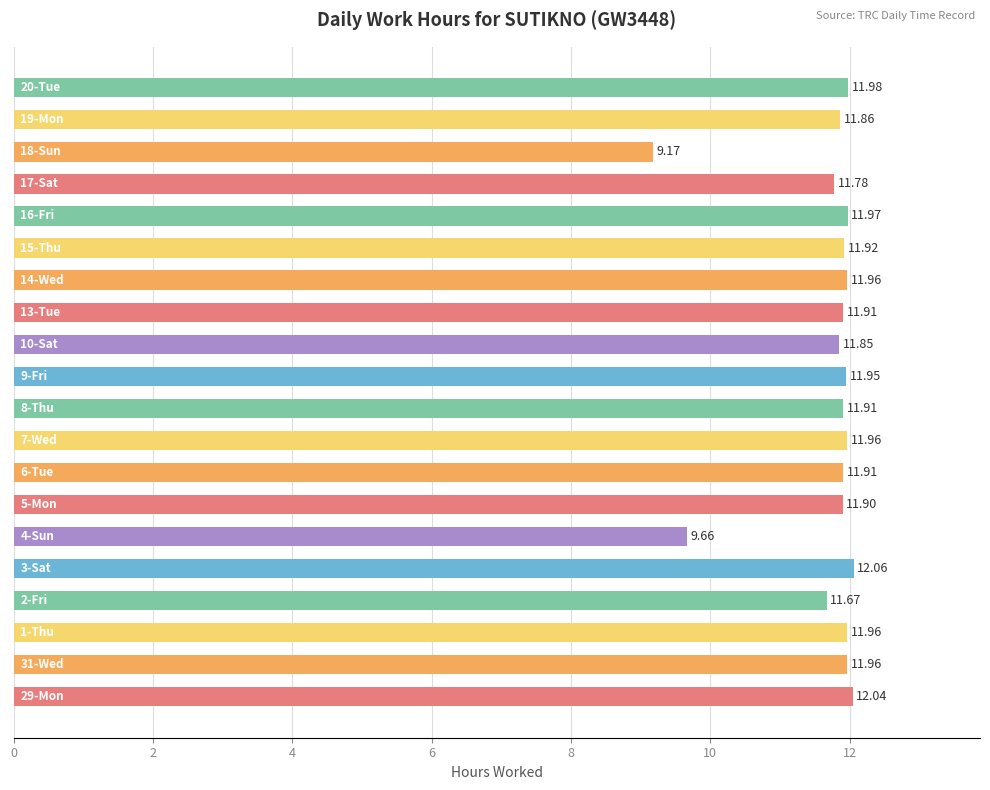

What is the average value?

11.7